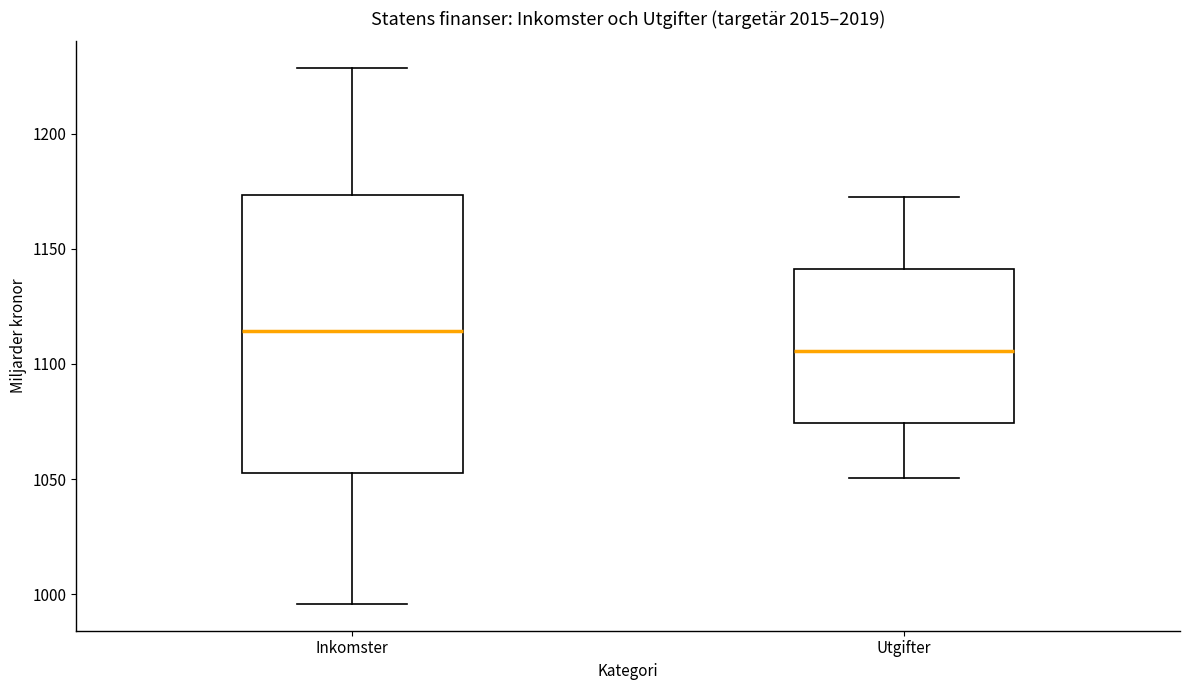

Which box is the tallest, from its lower edge to its upper edge?

Inkomster